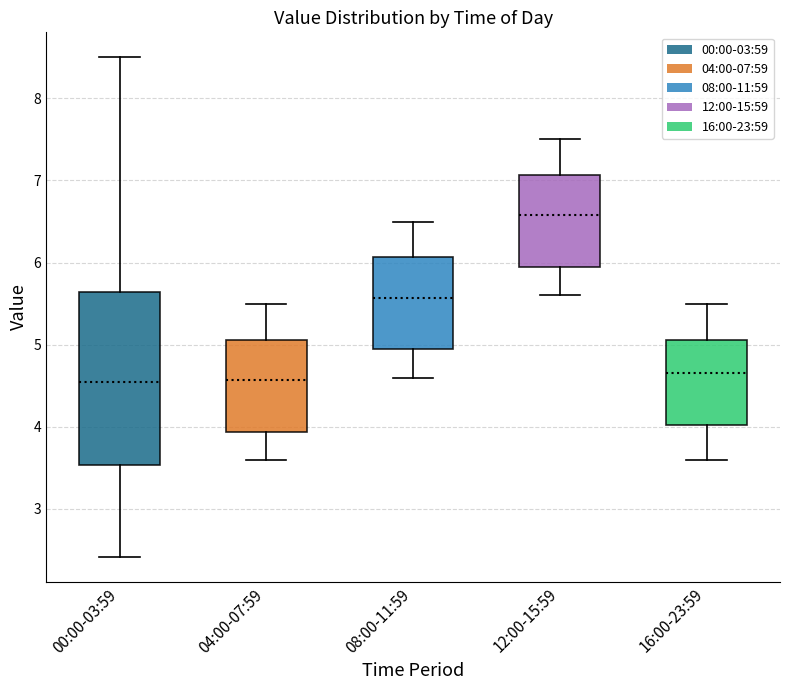

Where does the median line of the box for 12:00-15:59 sit on the y-axis? The values are not printed on the chart, so give them approximately, as read against the axis.

6.6